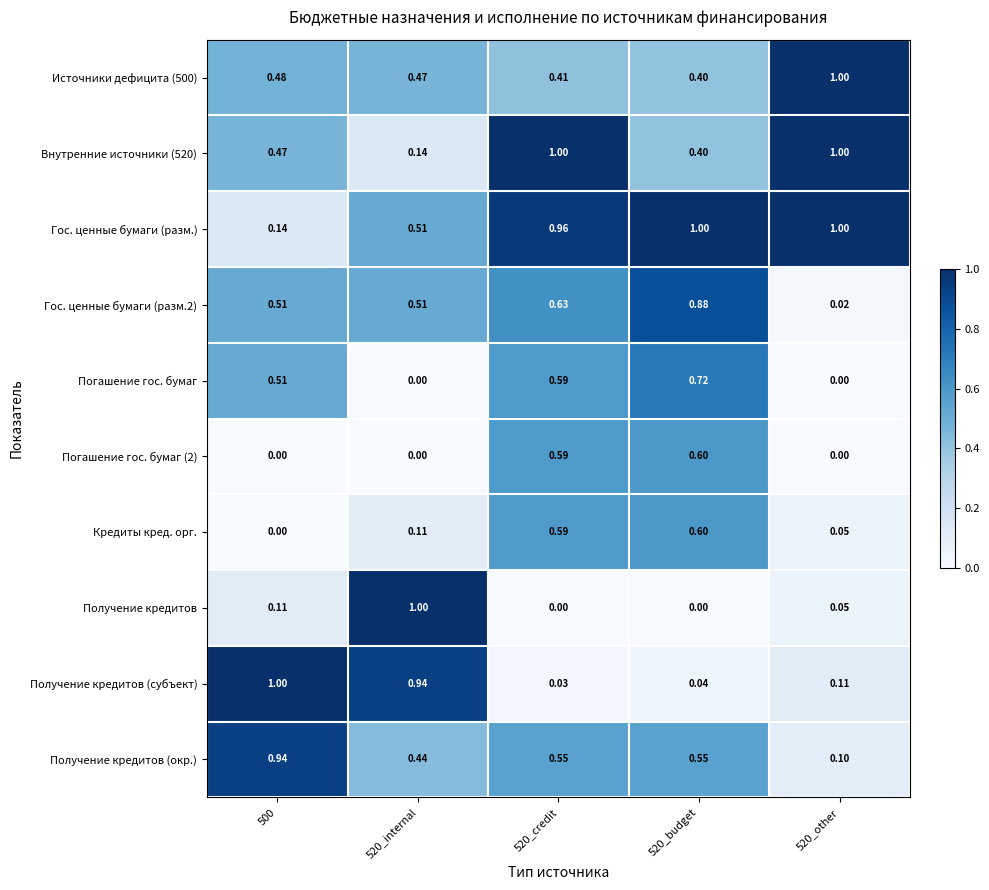

How many distinct data groups are displayed?

10